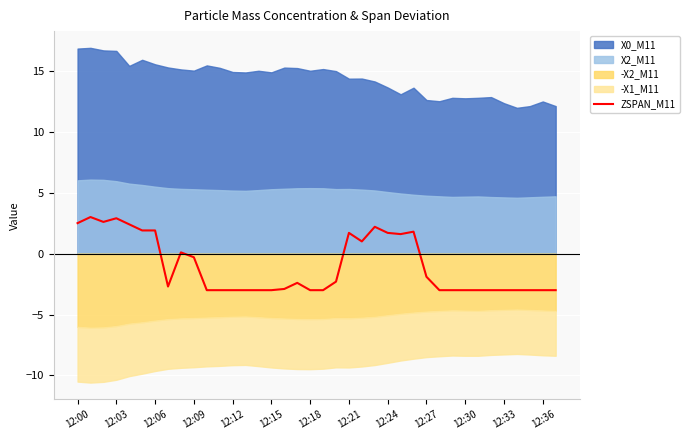

Reading left to right, extract all data points from this chart.

2.5	3.0	2.6	2.9	2.4	1.9	1.9	-2.7	0.1	-0.3	-3.0	-3.0	-3.0	-3.0	-3.0	-3.0	-2.9	-2.4	-3.0	-3.0	-2.3	1.7	1.0	2.2	1.7	1.6	1.8	-1.9	-3.0	-3.0	-3.0	-3.0	-3.0	-3.0	-3.0	-3.0	-3.0	-3.0